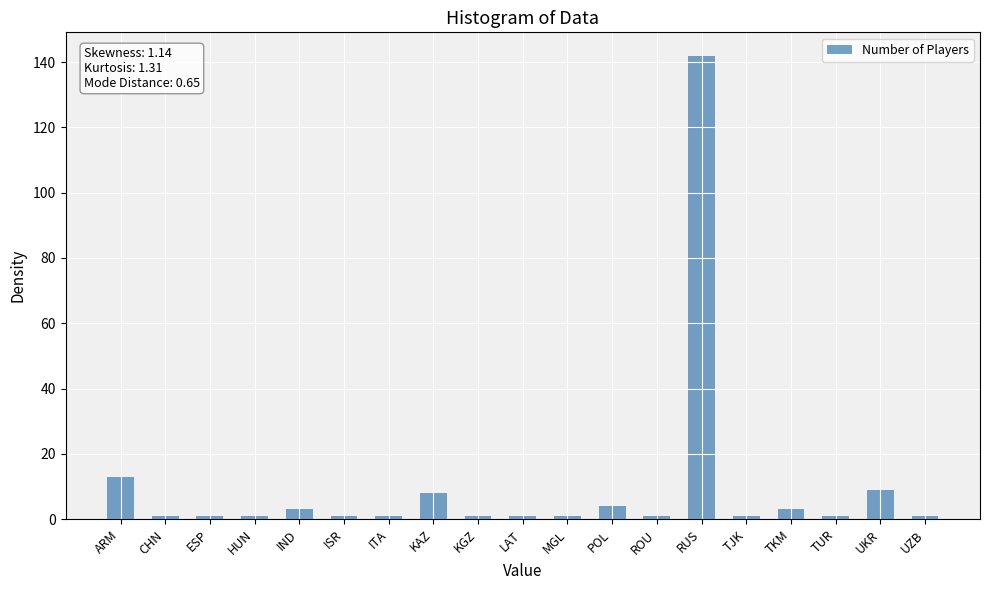

What is the ratio of the value at RUS to the value at UKR?

15.8